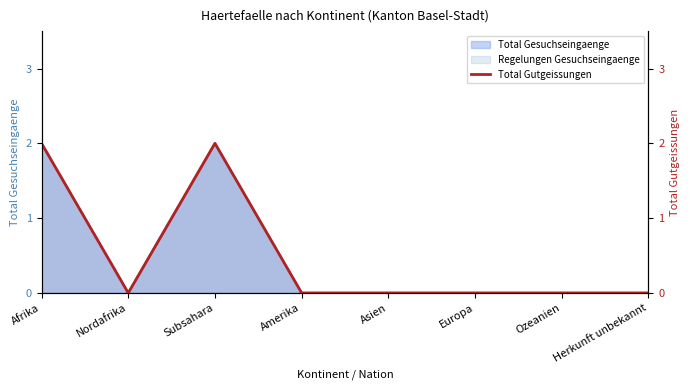

Count the values in the range 0 to 2.

8